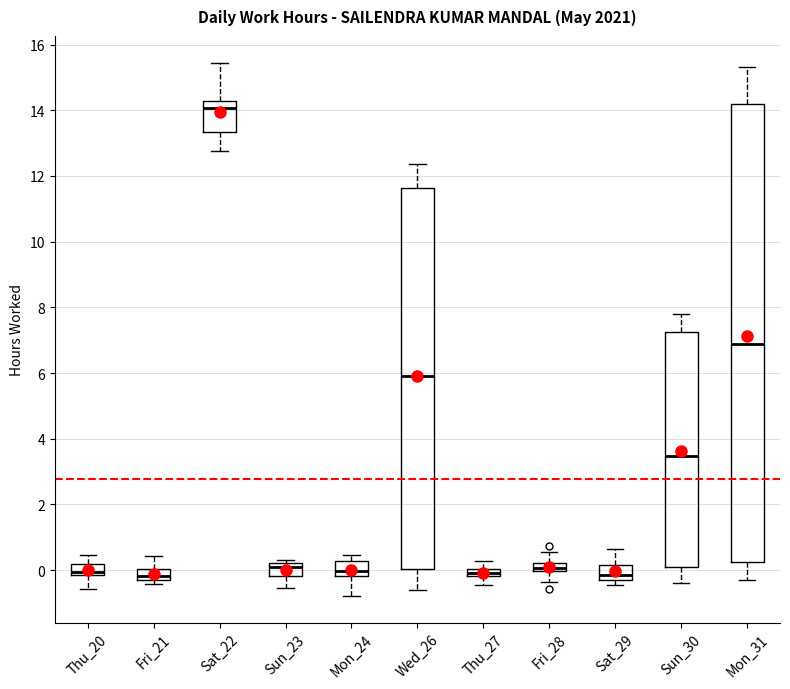

Comparing the boxes themselves (not the whiskers), which one is the tallest?

Mon_31